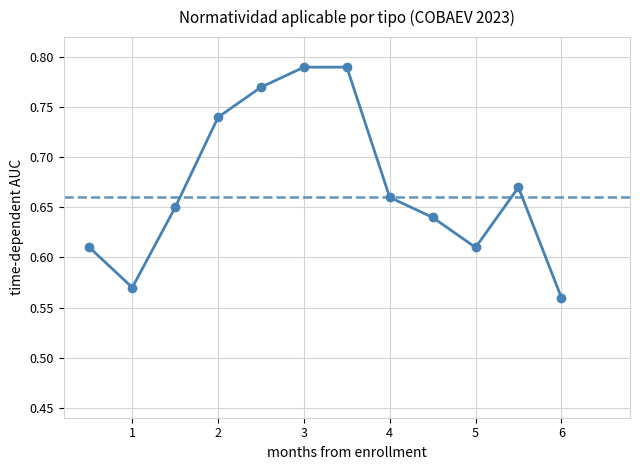

How many points are lower than both their immediate neighbors (excluding endpoints)?

2